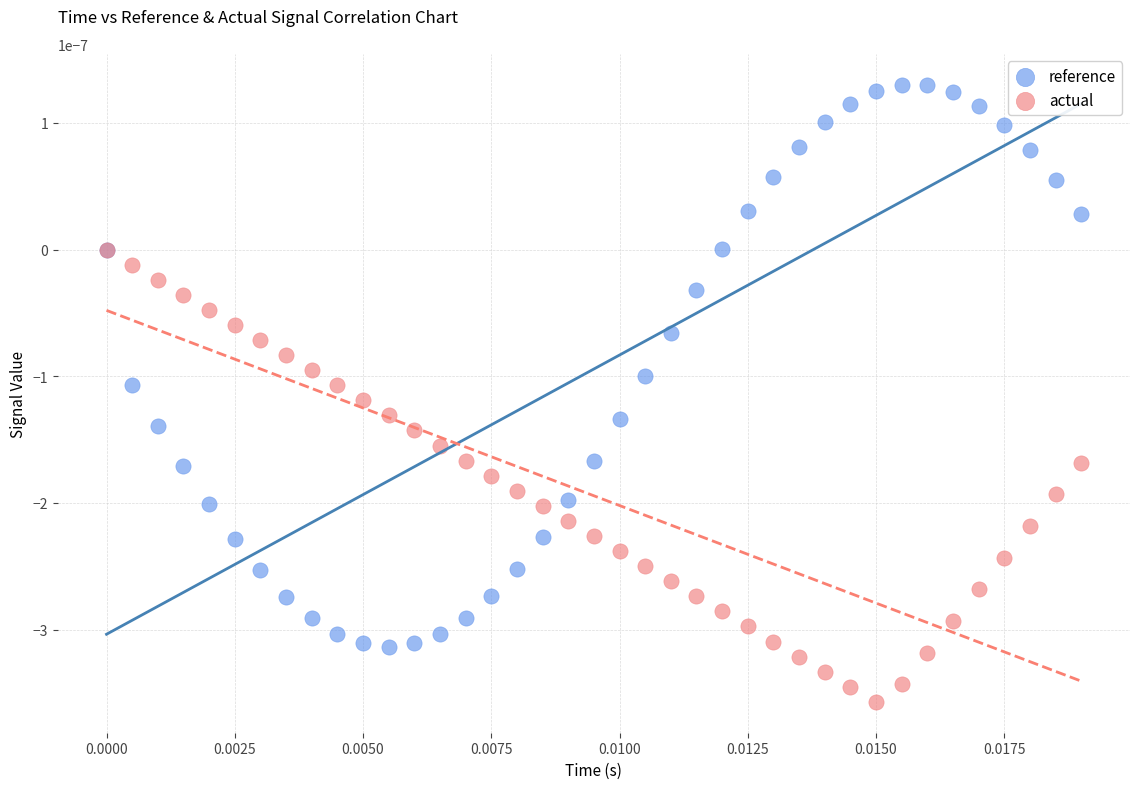

Which series reaches the maximum Y coordinate?

reference